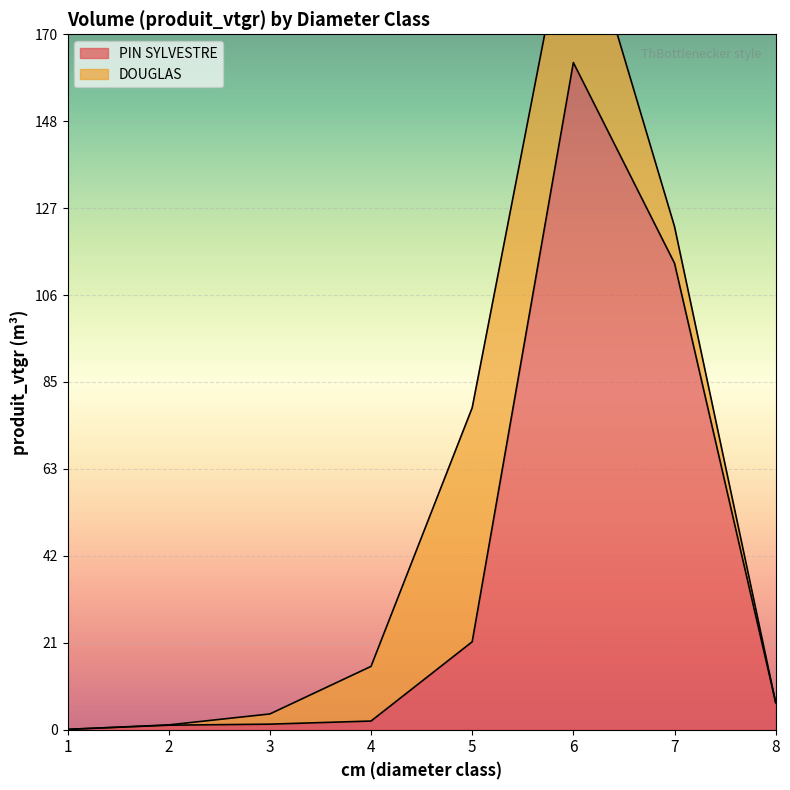

What is the smallest value displayed?

0.1